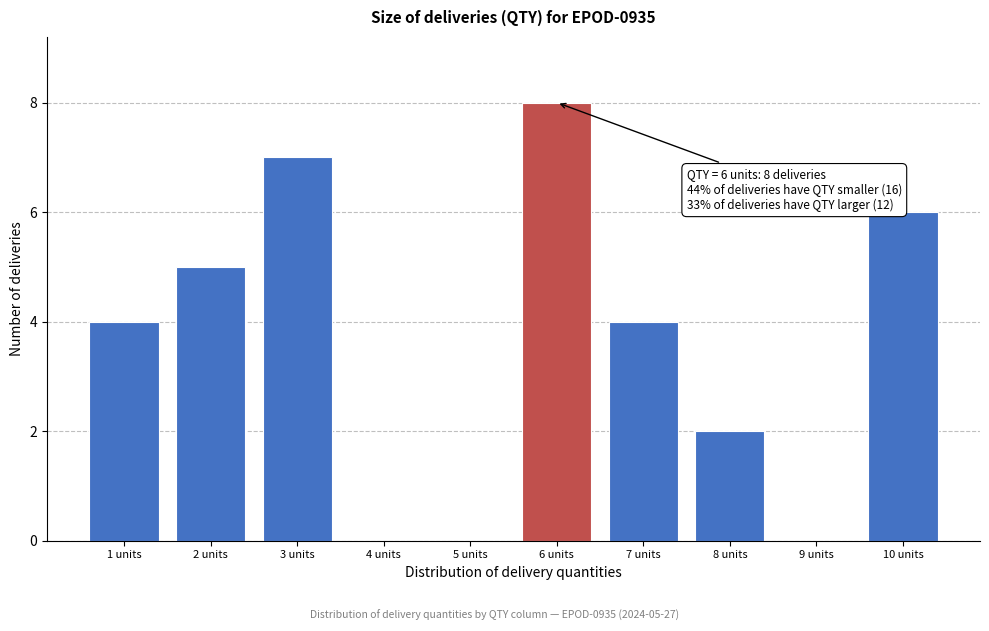

Over which range of the x-axis is the bar tallest?

5.5 to 6.5